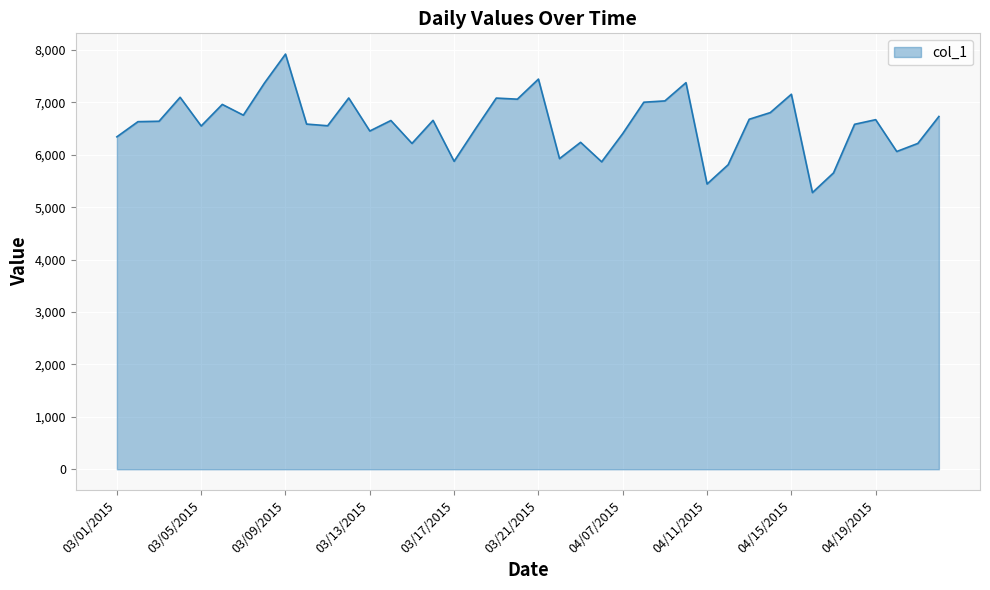

How many lines are shown in the chart?

1